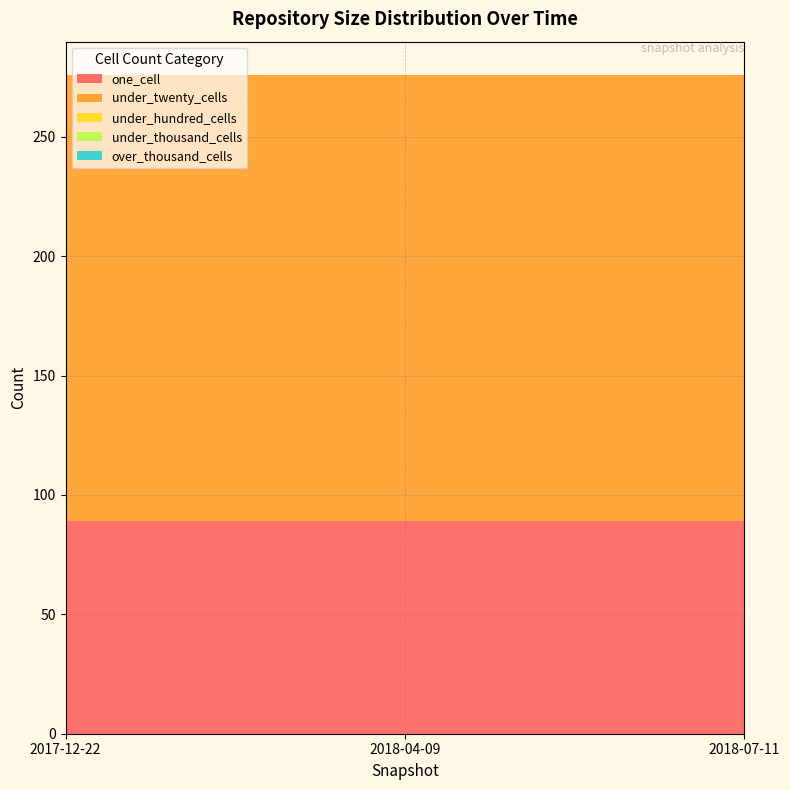

Reading right to left, what are all the values shown in this chart?

one_cell: 89	89	89
under_twenty_cells: 187	187	187
under_hundred_cells: 0	0	0
under_thousand_cells: 0	0	0
over_thousand_cells: 0	0	0